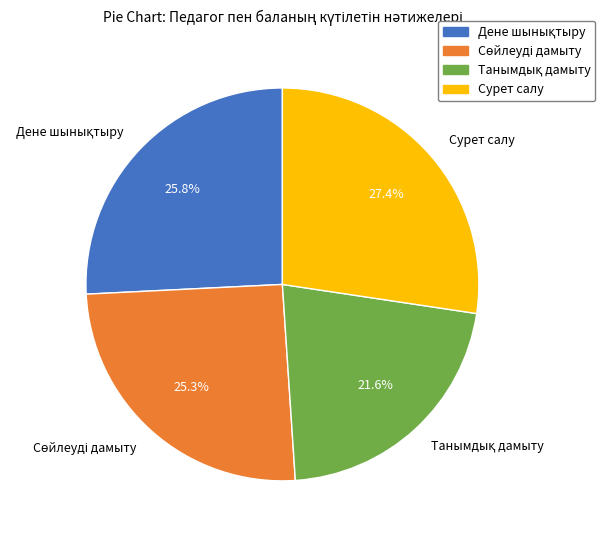

What is the largest slice in the pie chart?

Сурет салу